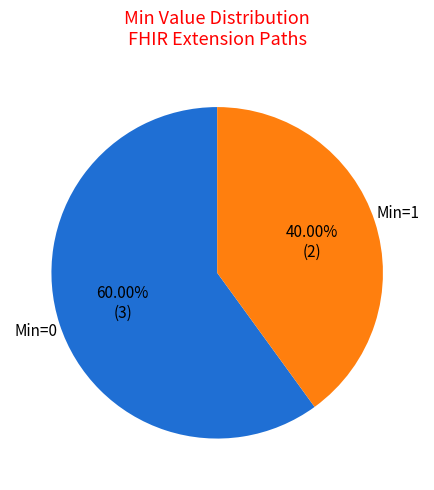

Is there any slice that represents more than half of the pie?

Yes